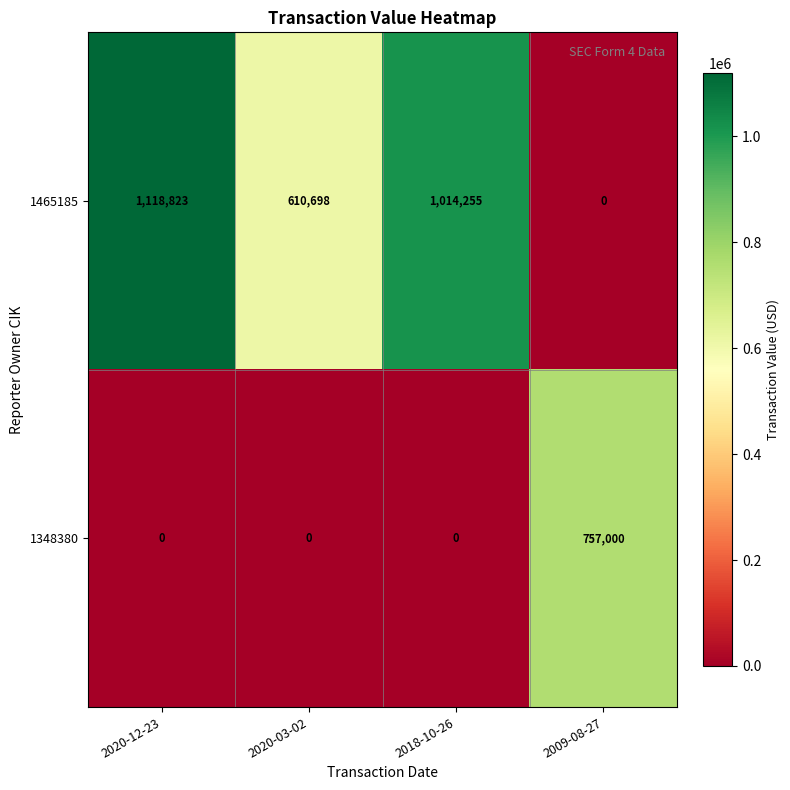

How many data points does each series have?

4